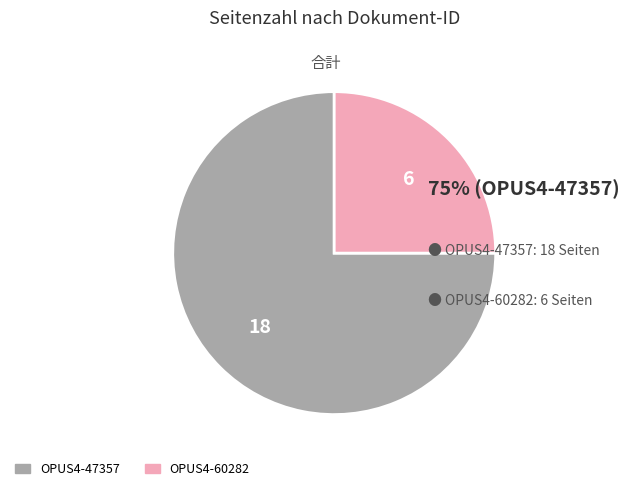

Which category has the smallest portion of the pie?

OPUS4-60282